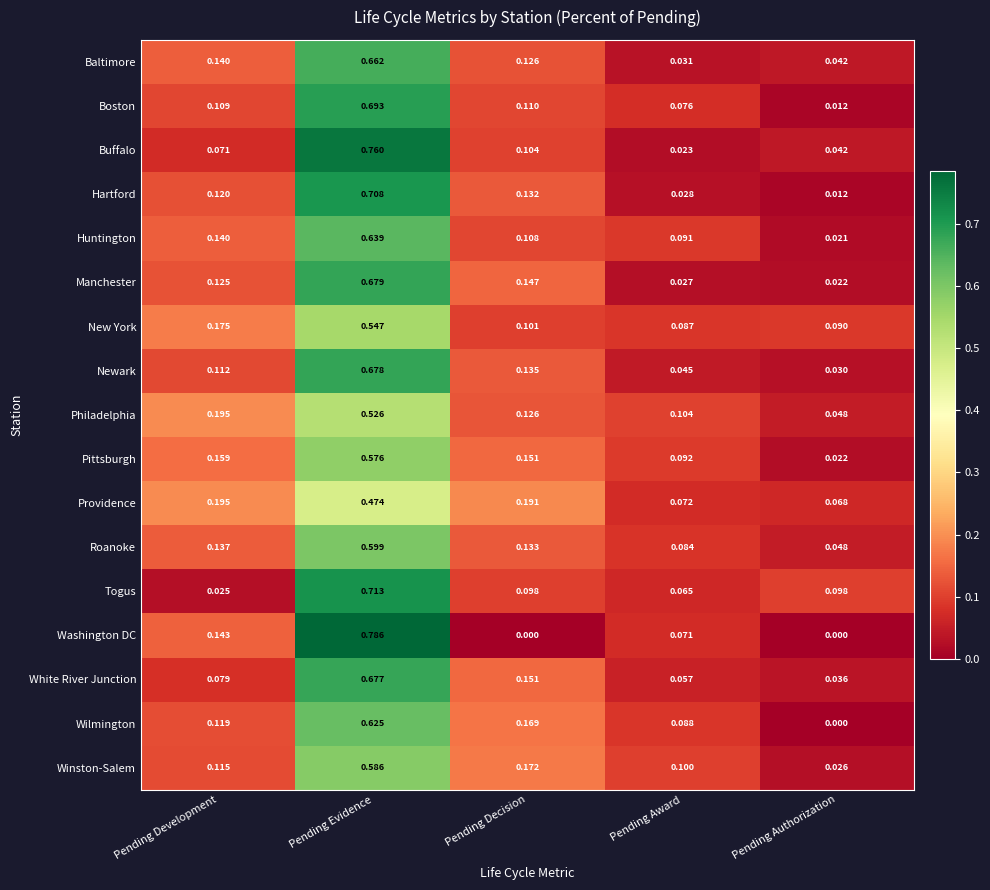

At how many categories does at least one series exceed 0?

5